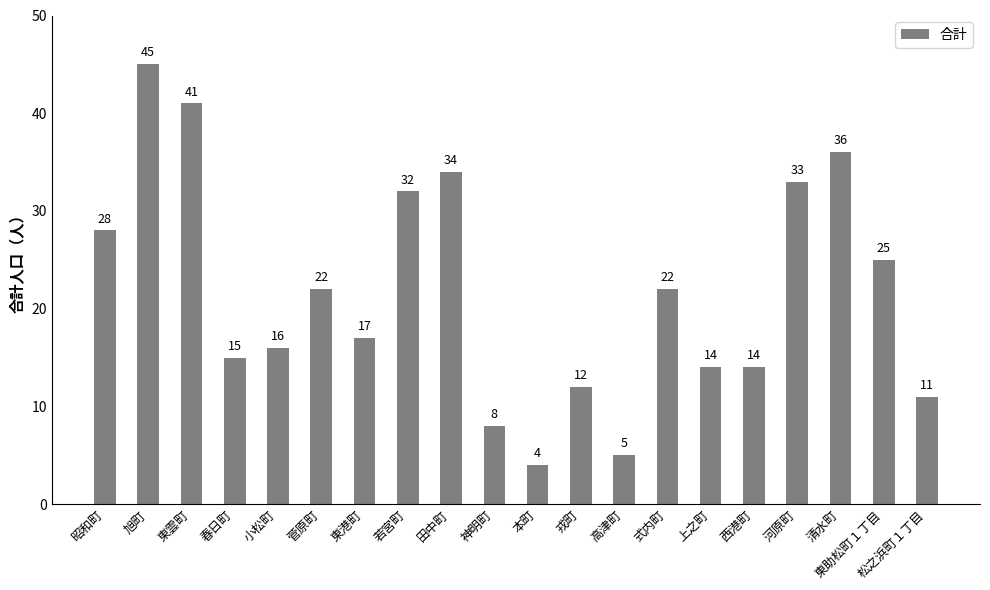

What is the greatest value displayed?

45